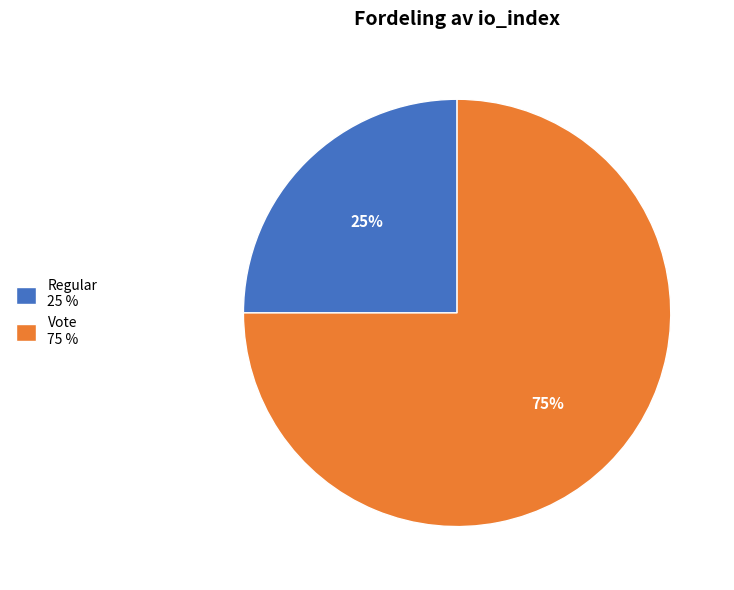

To the nearest percent, what is the difference between the largest and smallest slice percentages?

50%